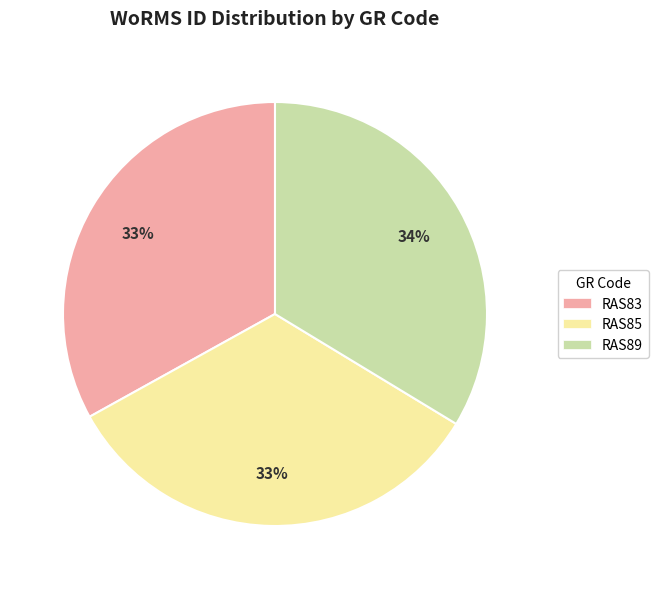

To the nearest percent, what portion does RAS83 represent?

33%